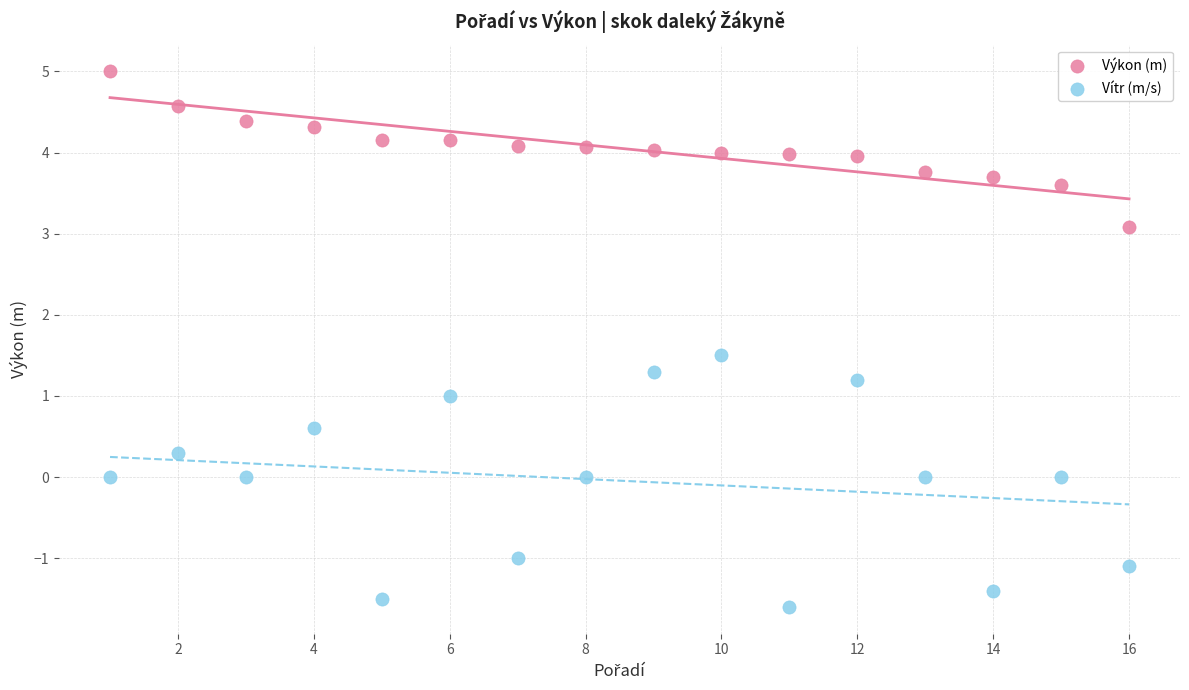

Which series contains the highest Y value?

Výkon (m)